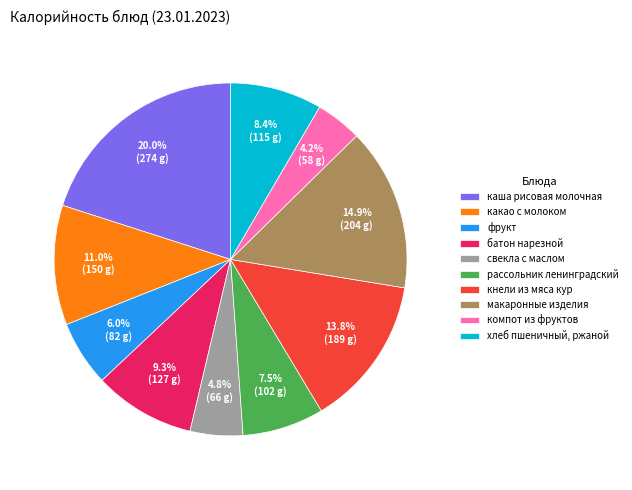

Which slice is the smallest?

компот из фруктов